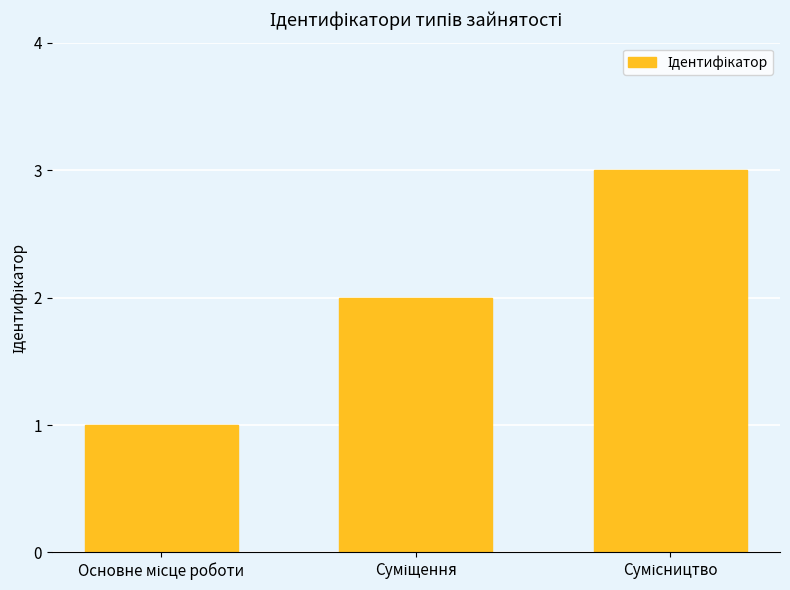

What is the maximum value shown in the chart?

3